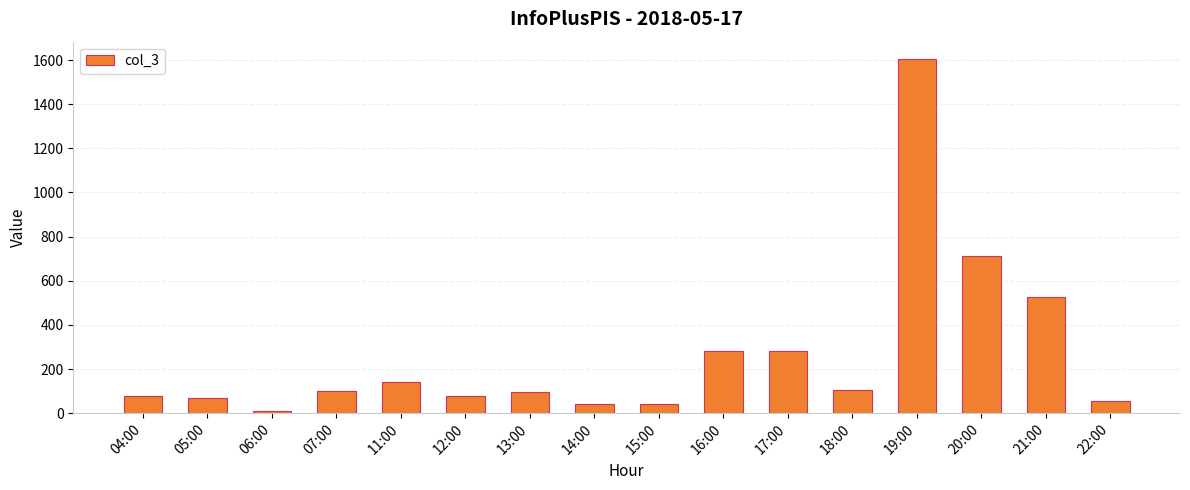

Does the chart contain any negative values?

No